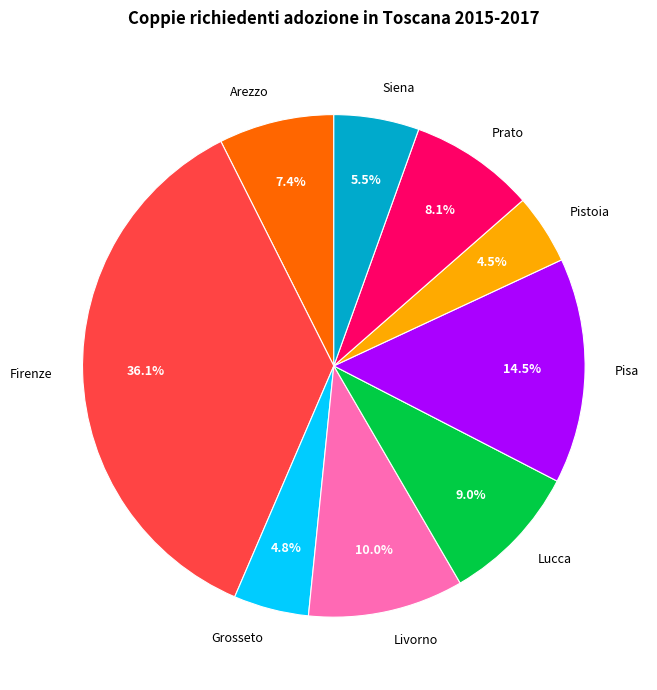

Which category has the biggest portion of the pie?

Firenze